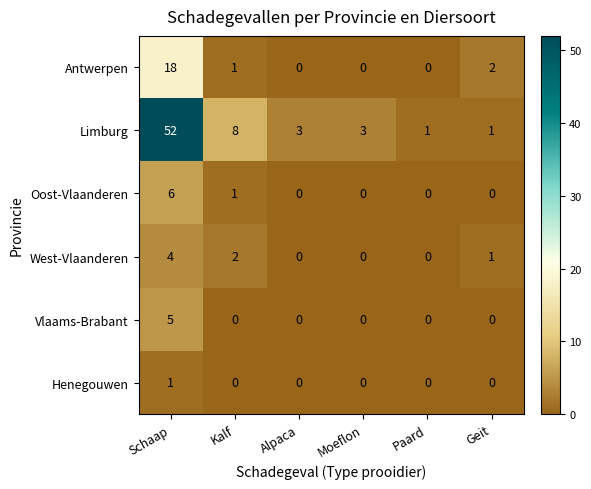

The value of Limburg at Moeflon is 1. True or false?

False